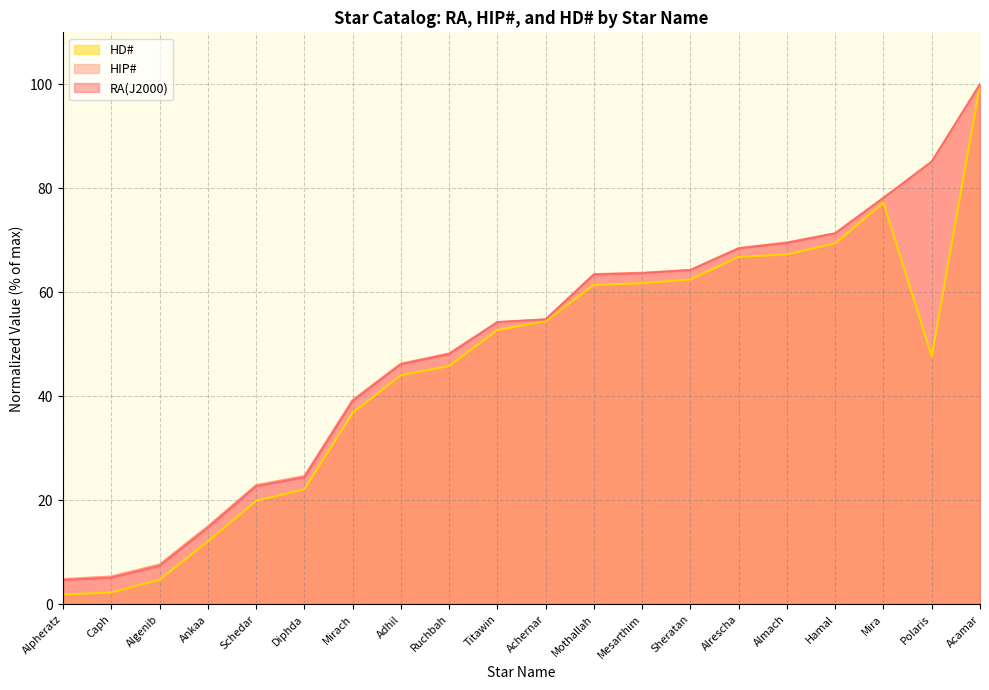

What is the value of the RA(J2000) point at the 2nd from the left?

5.1